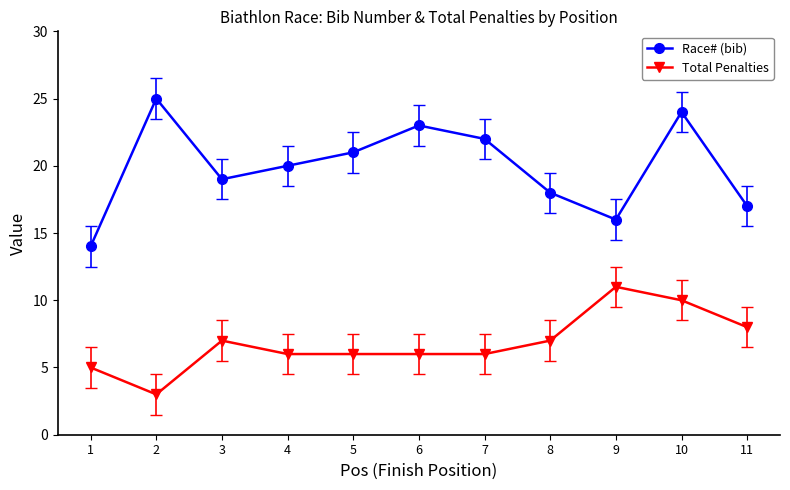

What is the minimum value shown in the chart?

3